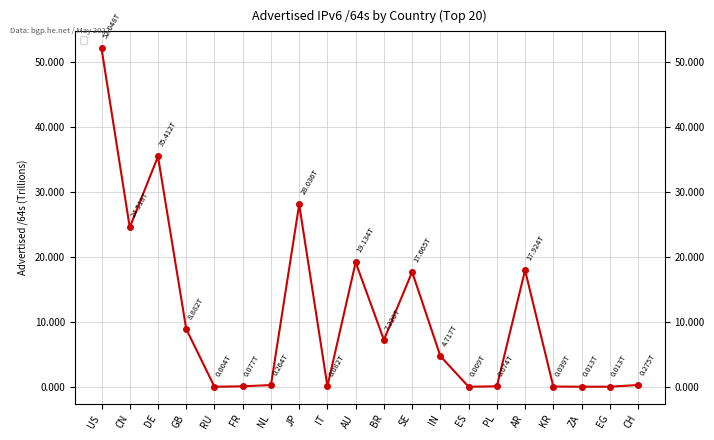

Reading right to left, transcribe all the data shown in this chart.

CH=274878496768	EG=12884901888	ZA=12884901888	KR=39233323008	AR=17923976331264	PL=73551904768	ES=8590196736	IN=4717499973632	SE=17665201340416	BR=7220219740160	AU=19134149361664	IT=81621221376	JP=28036474798080	NL=264143634432	FR=77309673472	RU=4295884800	GB=8881993416704	DE=35412059029504	CN=24518188859392	US=52048457039872